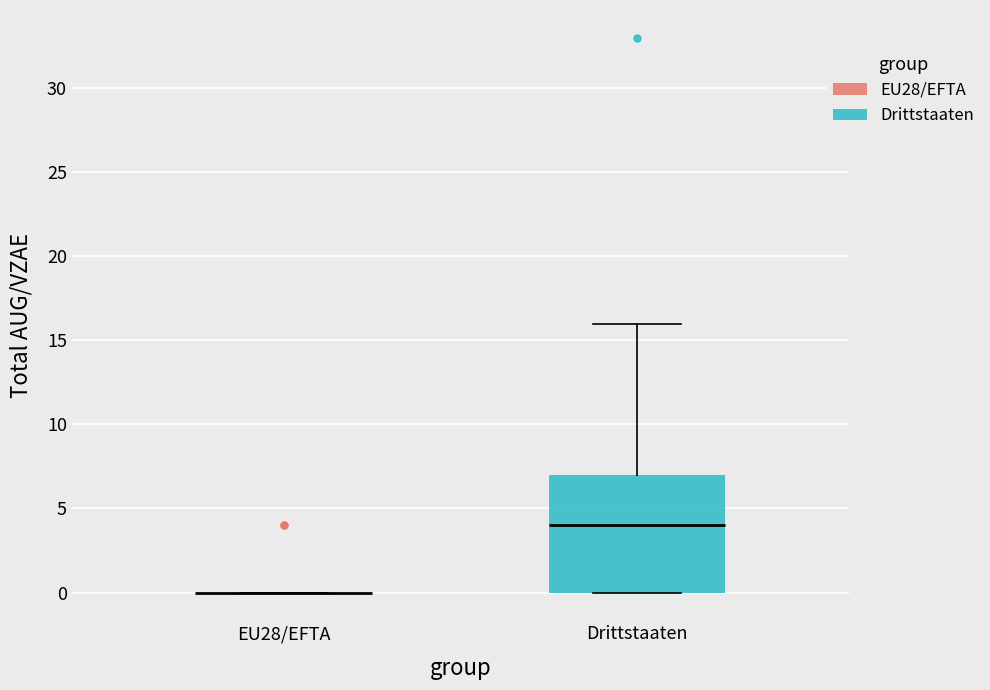

Reading left to right, read every box against the y-axis: the position of its median line, the range the box covers, and the ends of its whiskers. The values are not printed on the chart, so give them approximately, as read against the axis.

EU28/EFTA: box collapsed to a line at 0, whiskers 0 to 0
Drittstaaten: median 4, box 0 to 7, whiskers 0 to 16